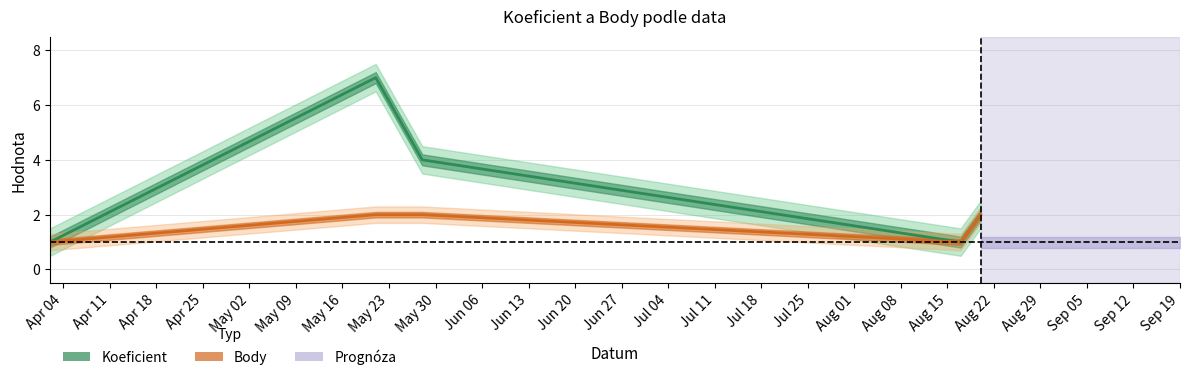

Is the value of Body at Apr 04 greater than the value of Koeficient at May 02?

No